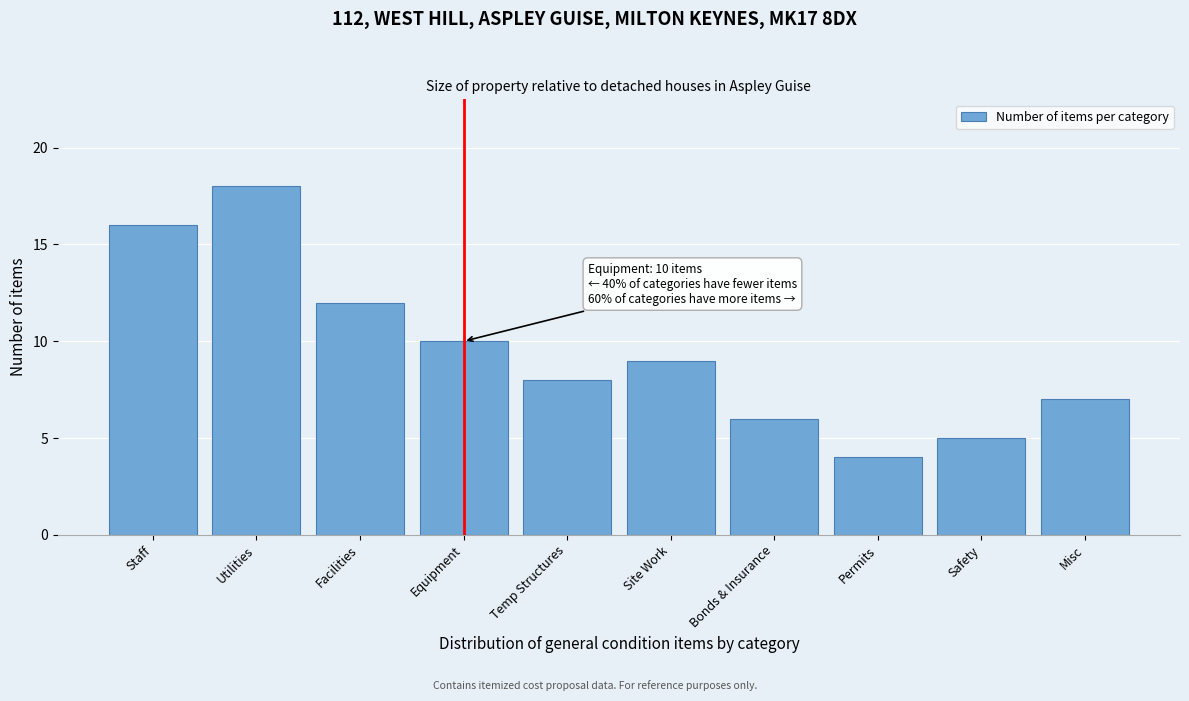

Reading right to left, transcribe all the data shown in this chart.

7	5	4	6	9	8	10	12	18	16